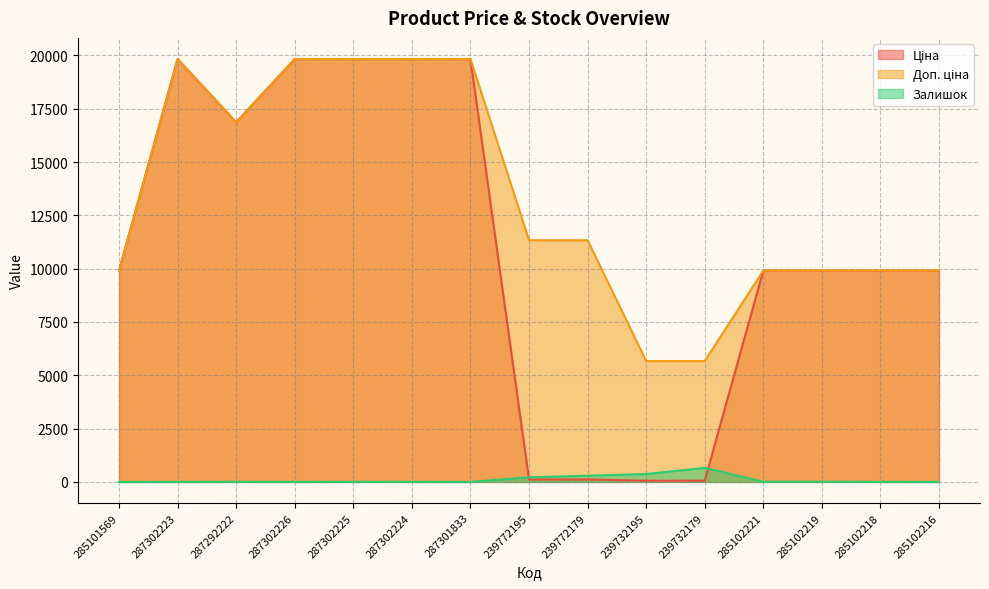

True or false: Доп. ціна and Ціна intersect in this chart.

False